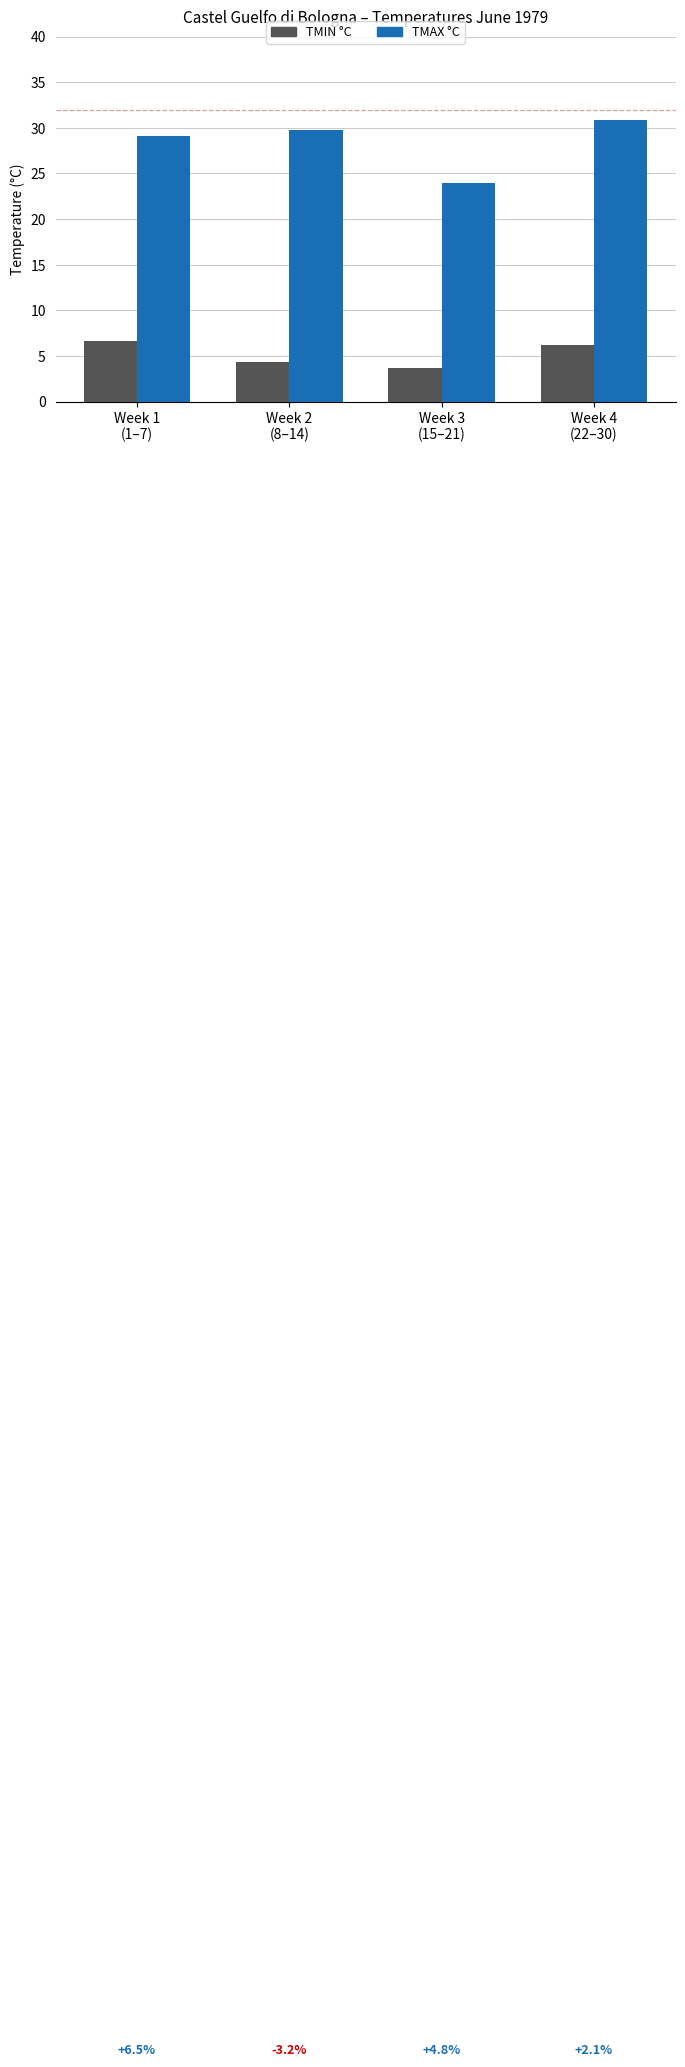

Which category has the lowest value across all series?

Week 3
(15–21)